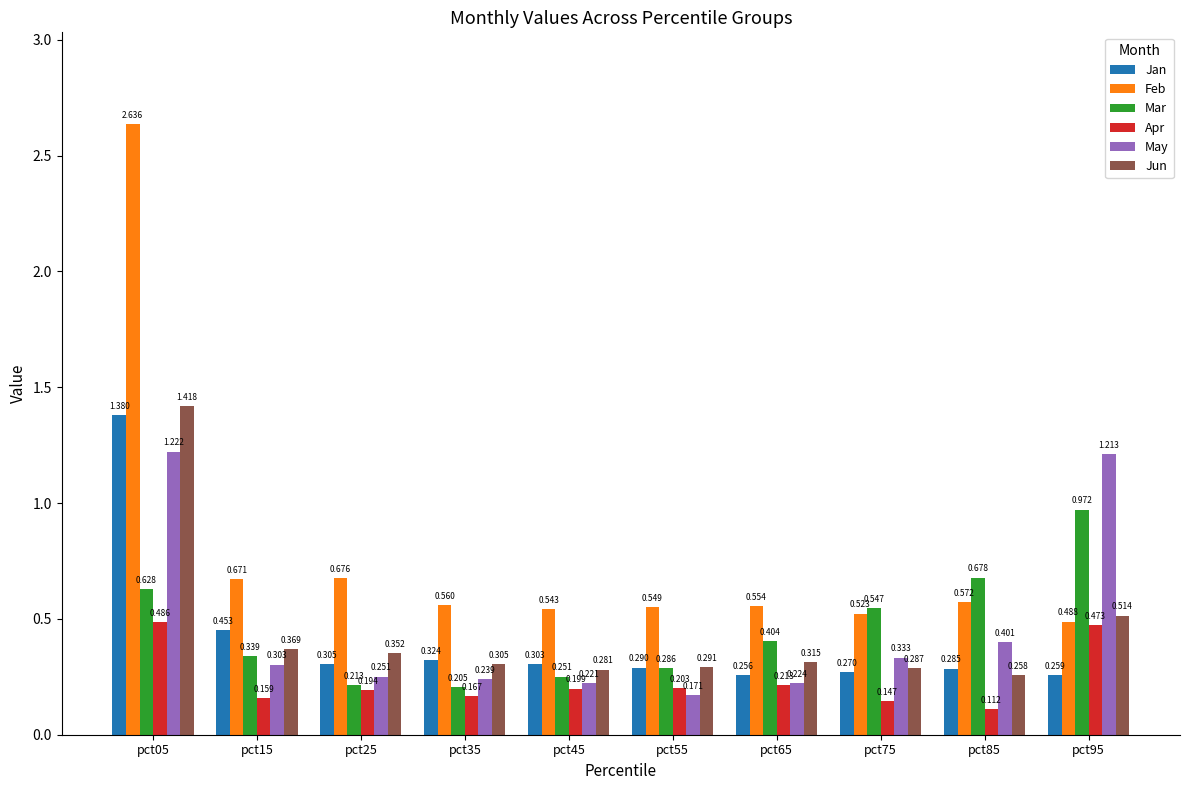

What is the sum of all Apr values?

2.4